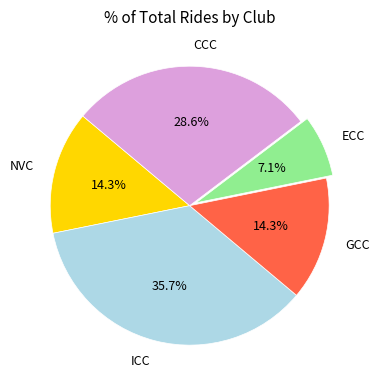

What is the largest slice in the pie chart?

ICC